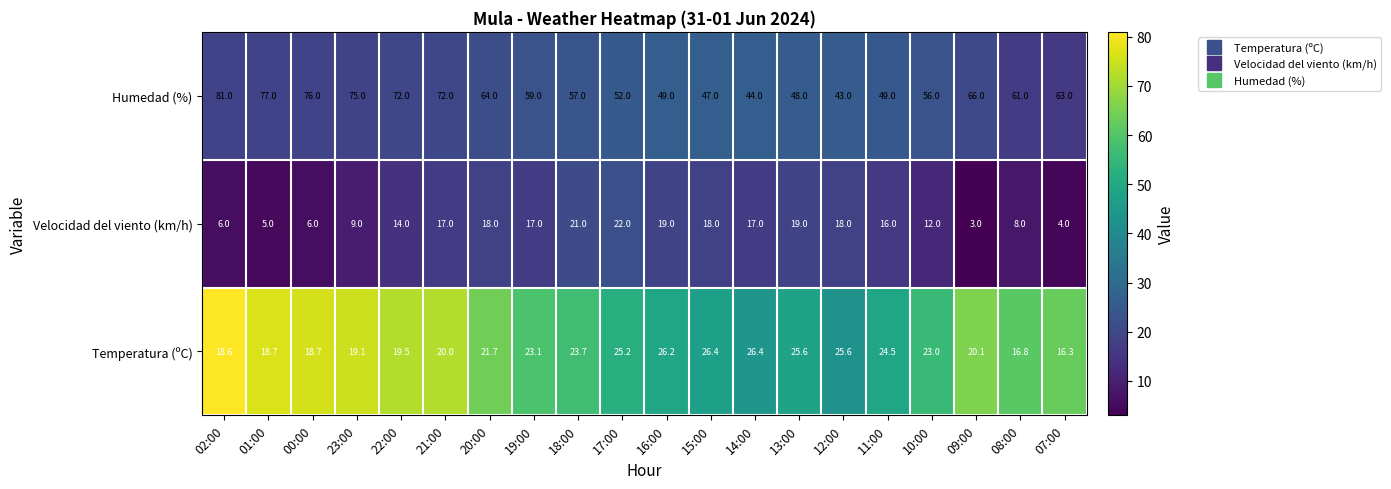

What is the spread (max minus min) of values at 18:00?

36.0